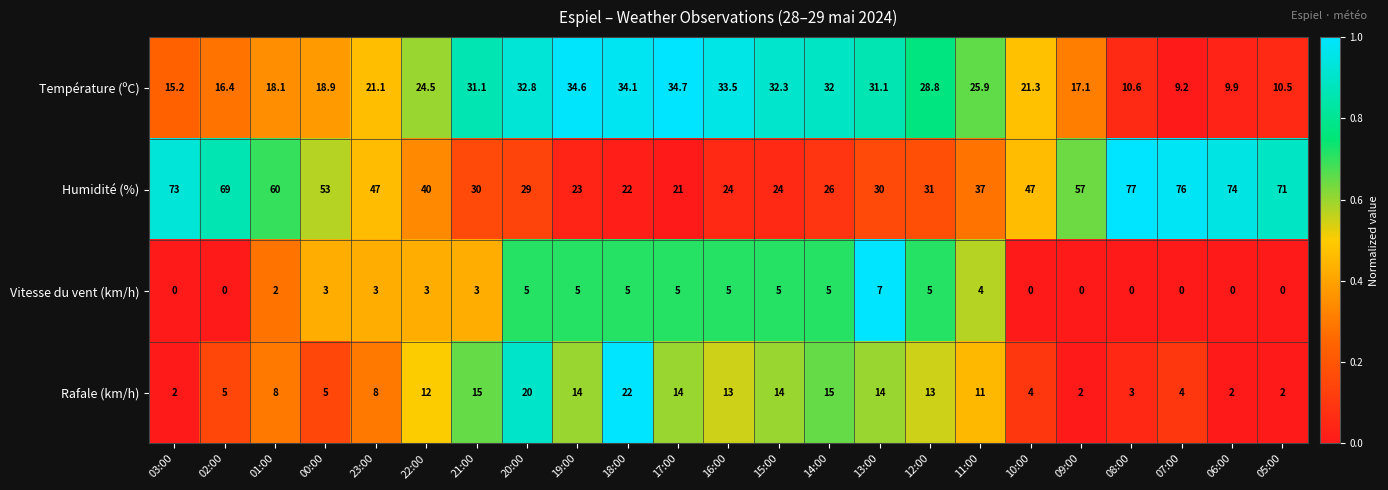

Is it true that Vitesse du vent (km/h) equals 5.0 at 20:00?

True